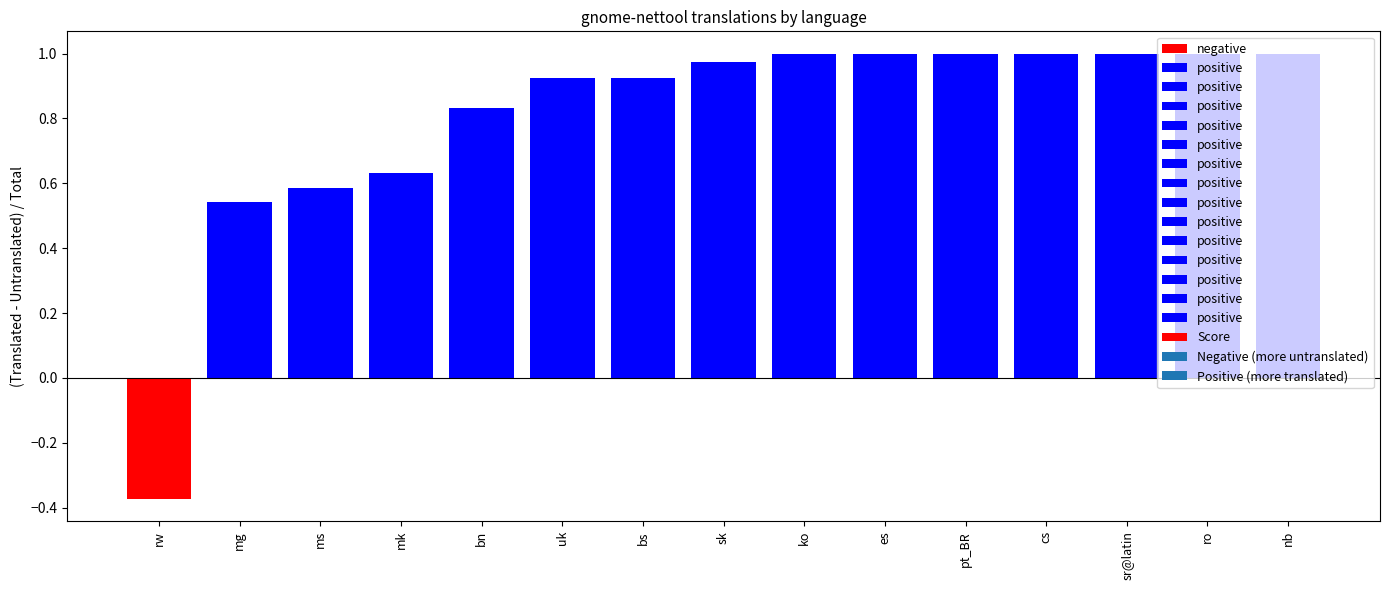

What is the difference between the second highest and minimum values?

1.4